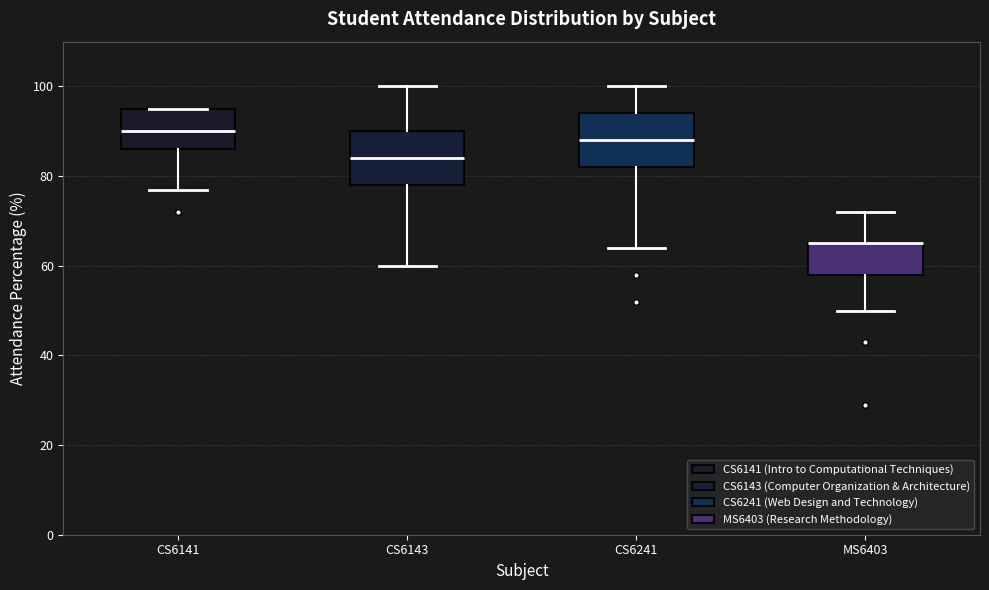

Where is the upper edge of the box for CS6241 on the y-axis? The values are not printed on the chart, so give them approximately, as read against the axis.

94